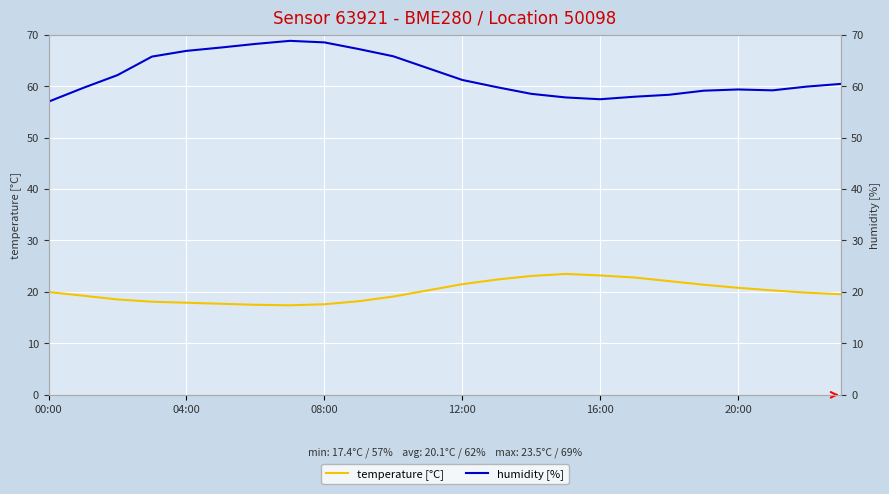

How many data points in humidity [%] are above 60?

12